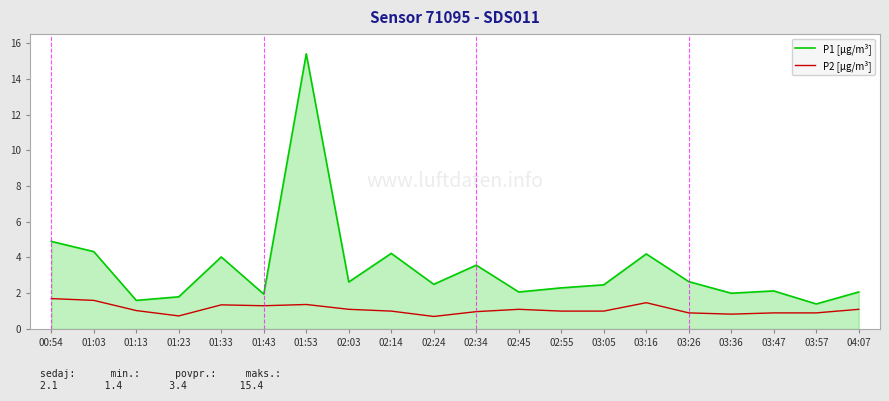

What are all the series names shown in the legend?

P1 [µg/m³], P2 [µg/m³]